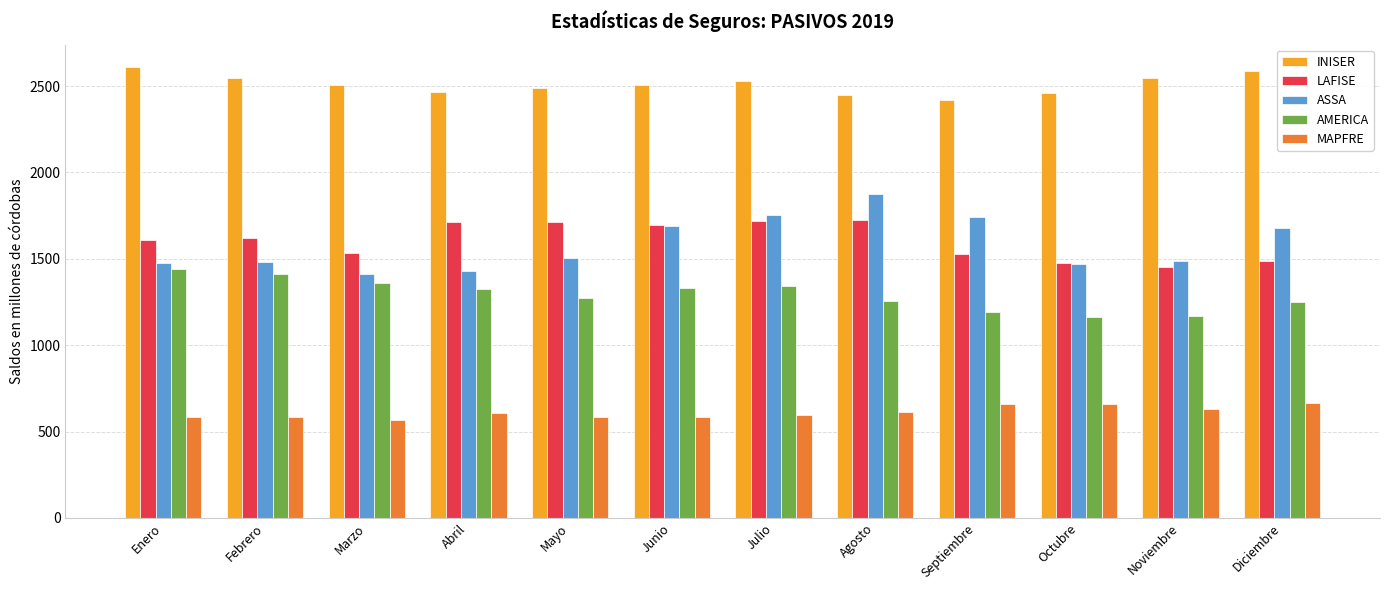

What position from the left is Agosto?

8